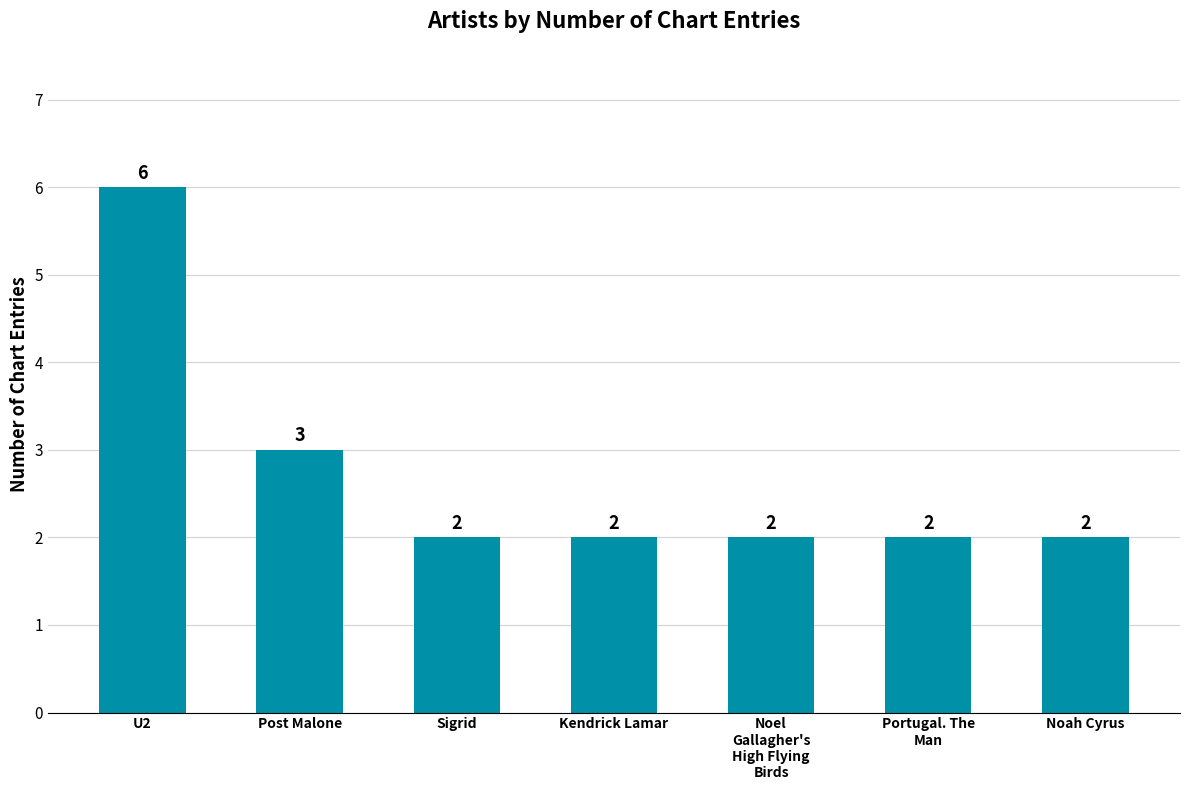

How many bars are there in total?

7